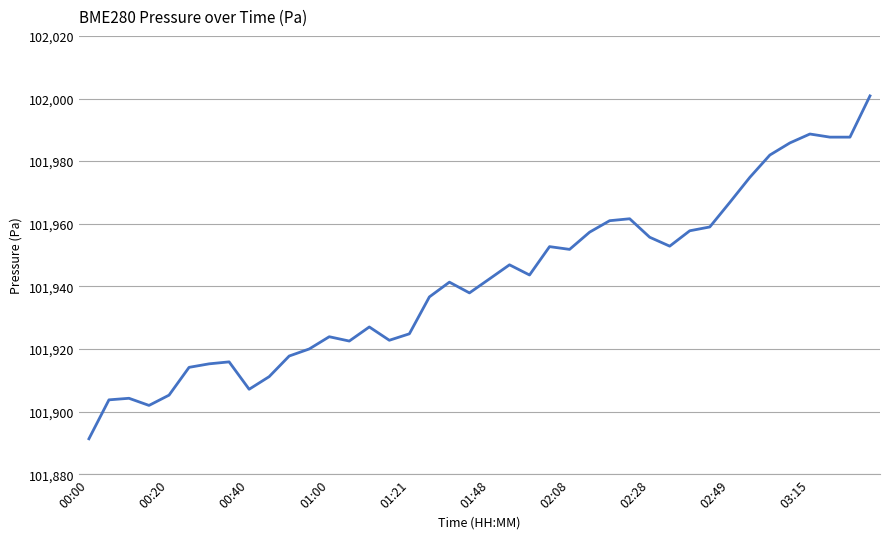

What is the difference between the maximum and minimum values?

109.5